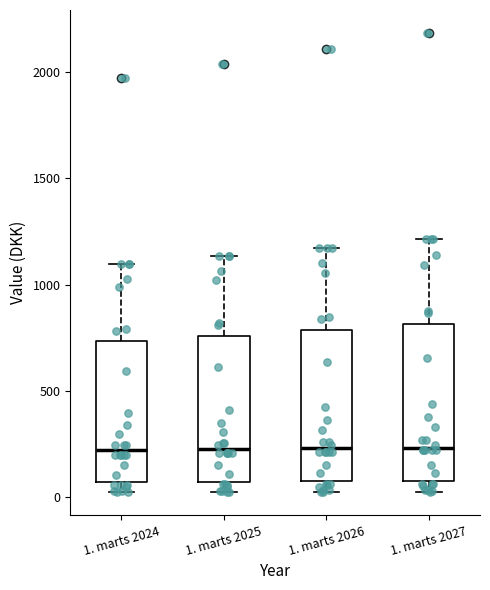

Reading left to right, transcribe this box plot: for each box, give where its median line is, the range the box spans, and where its two whiskers end, as read against the y-axis. The values are not printed on the chart, so give them approximately, as read against the axis.

1. marts 2024: median 200, box 50 to 750, whiskers 0 to 1100
1. marts 2025: median 250, box 50 to 750, whiskers 0 to 1150
1. marts 2026: median 250, box 50 to 800, whiskers 50 (just below the box's lower edge) to 1150
1. marts 2027: median 250, box 100 to 800, whiskers 50 to 1200